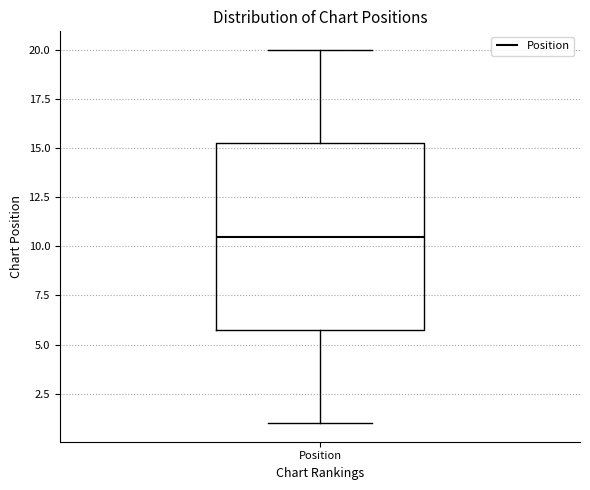

Transcribe this box plot: give where the median line is, the range the box spans, and where the two whiskers end, as read against the y-axis. The values are not printed on the chart, so give them approximately, as read against the axis.

median 10.5, box 6.0 to 15.5, whiskers 1.0 to 20.0